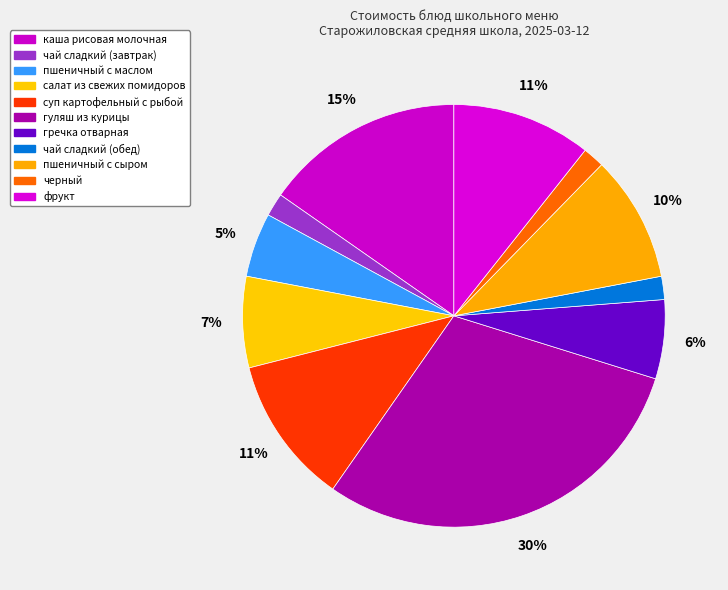

Which category has the biggest portion of the pie?

гуляш из курицы